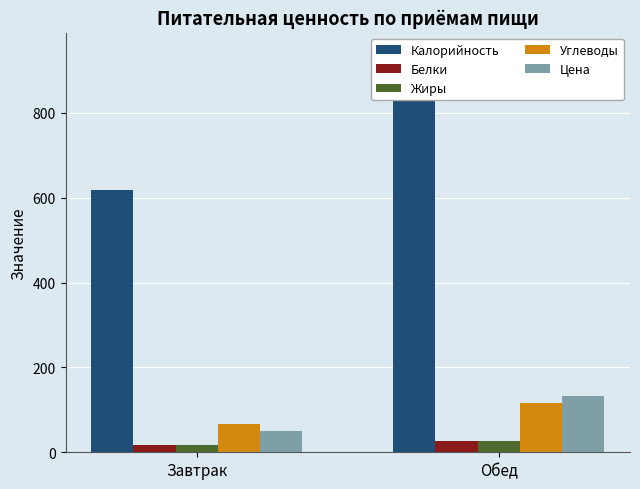

The value of Калорийность at Обед is 526.0. True or false?

False